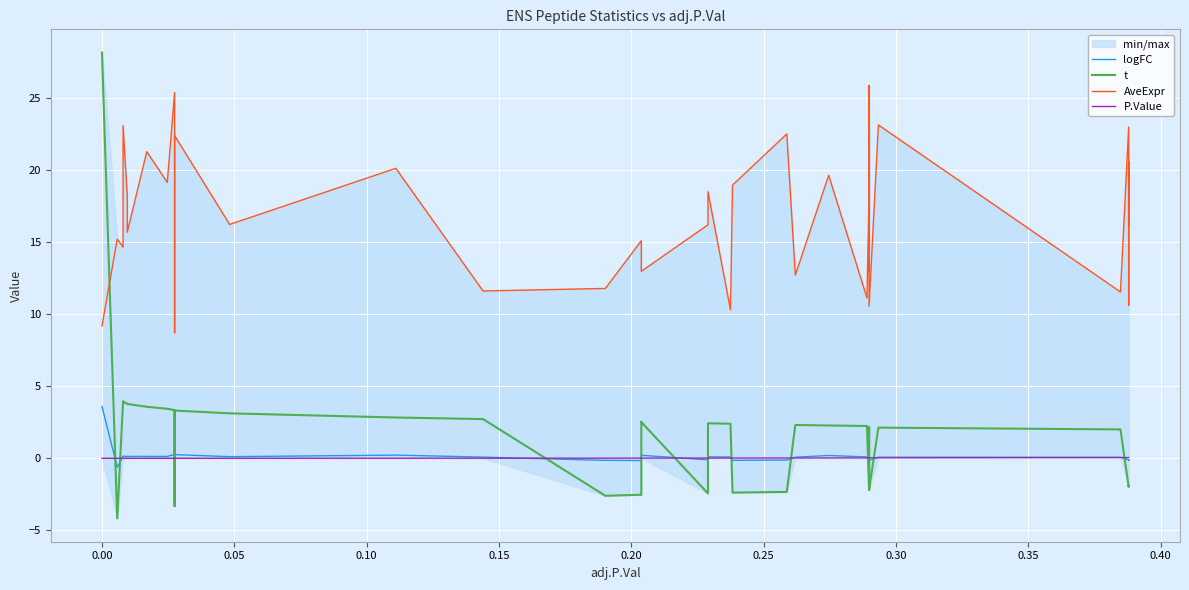

What is the difference between the highest and lowest values at 29?

25.3